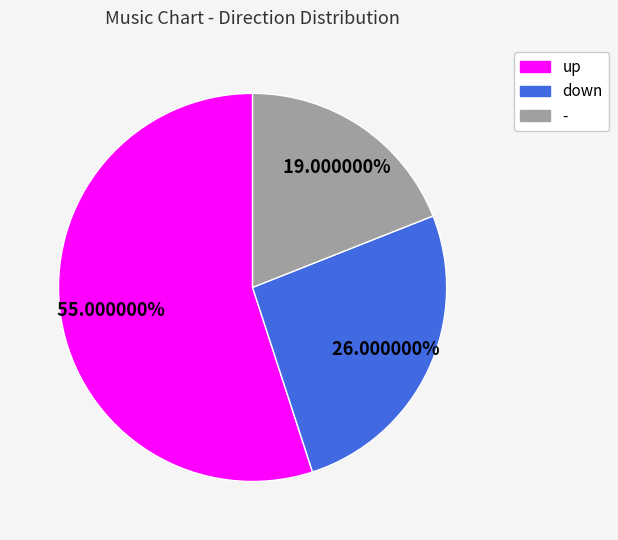

How much of the chart is everything except -?

81.0%